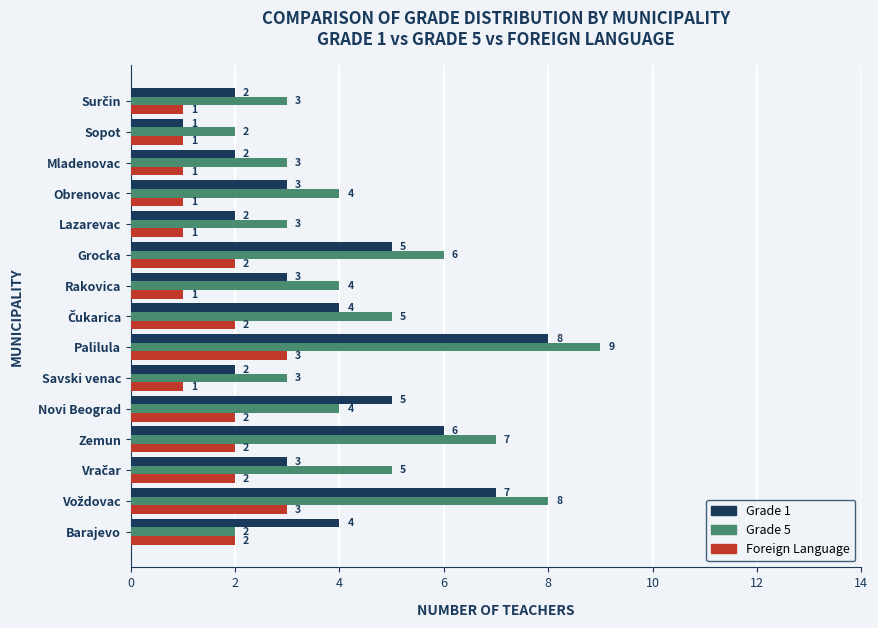

What value does the Grade 5 series have at Palilula?

9